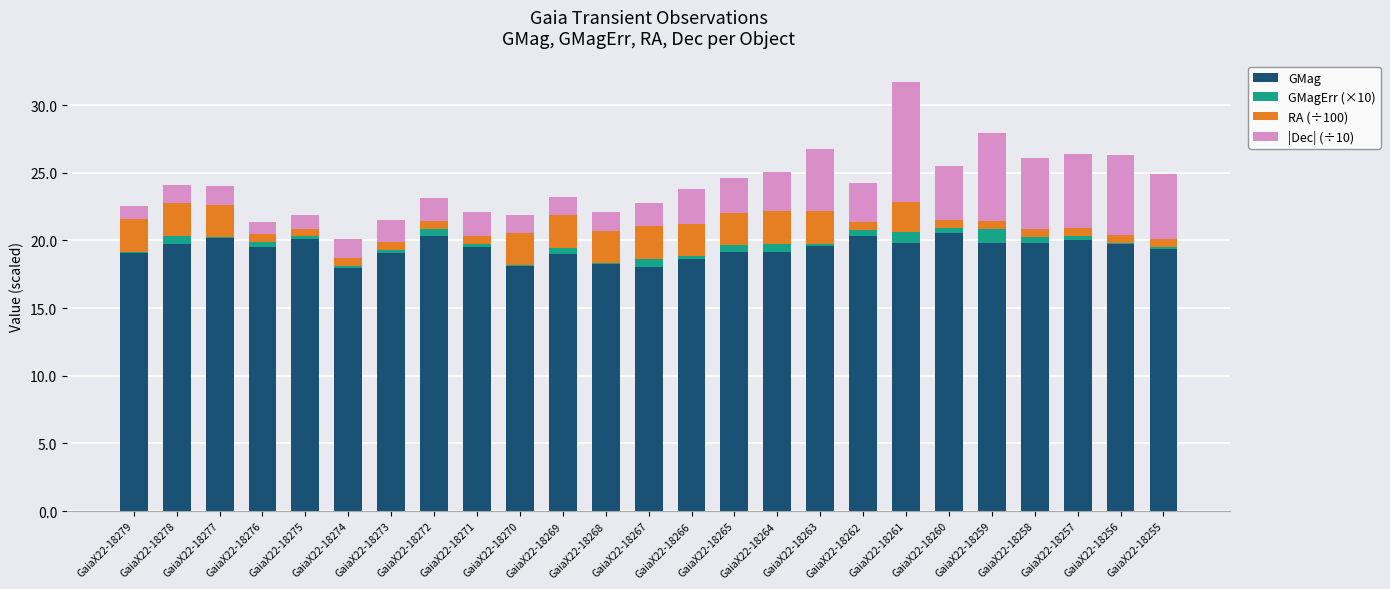

What is the maximum value for GMag?

20.5